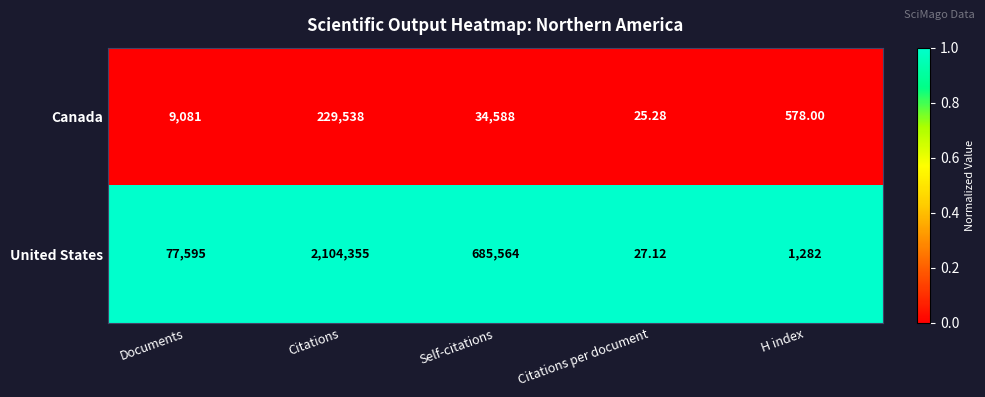

Which category has the highest value in the Canada series?

Citations